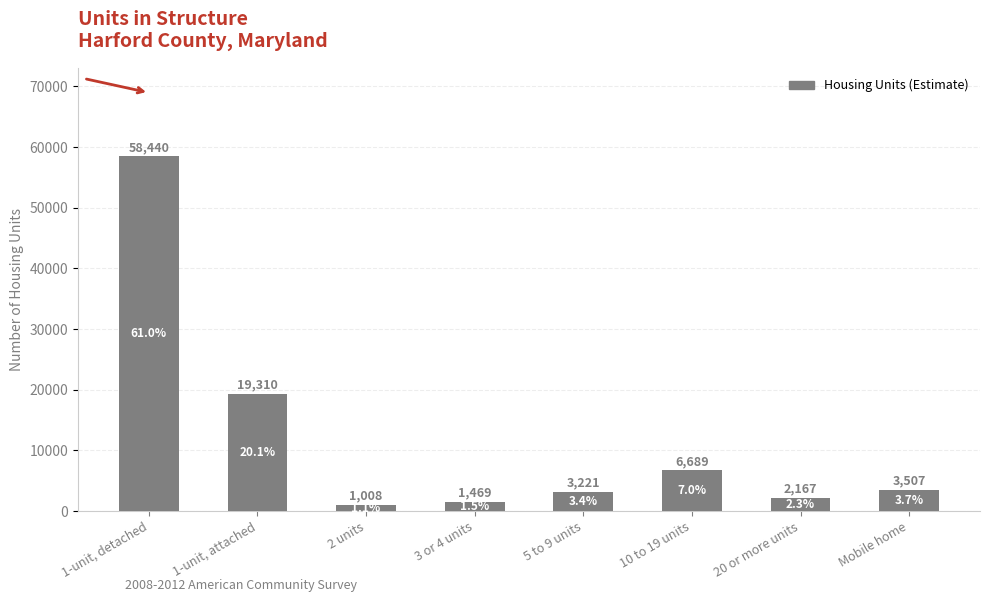

At which label is the value closest to 29724?

1-unit, attached